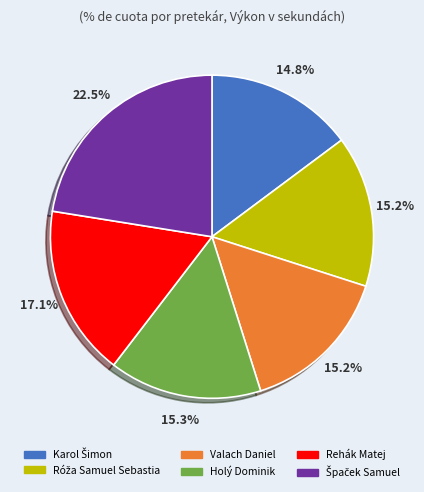

Is there any slice that represents more than half of the pie?

No